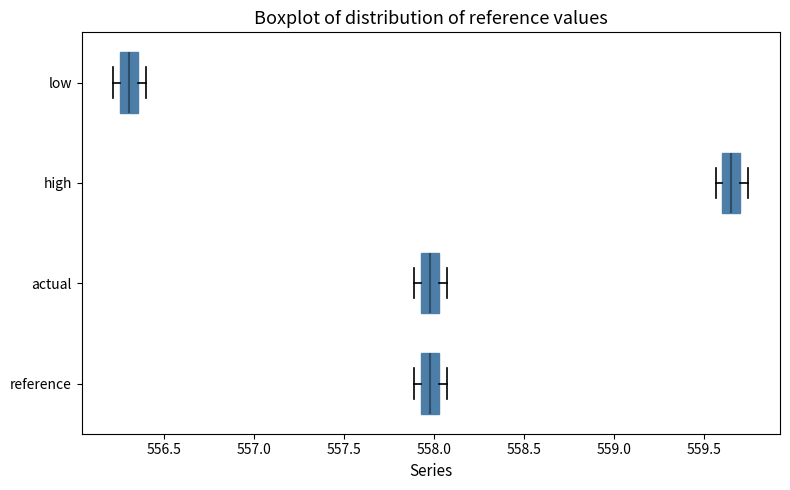

Which box has the furthest to the right median line?

high